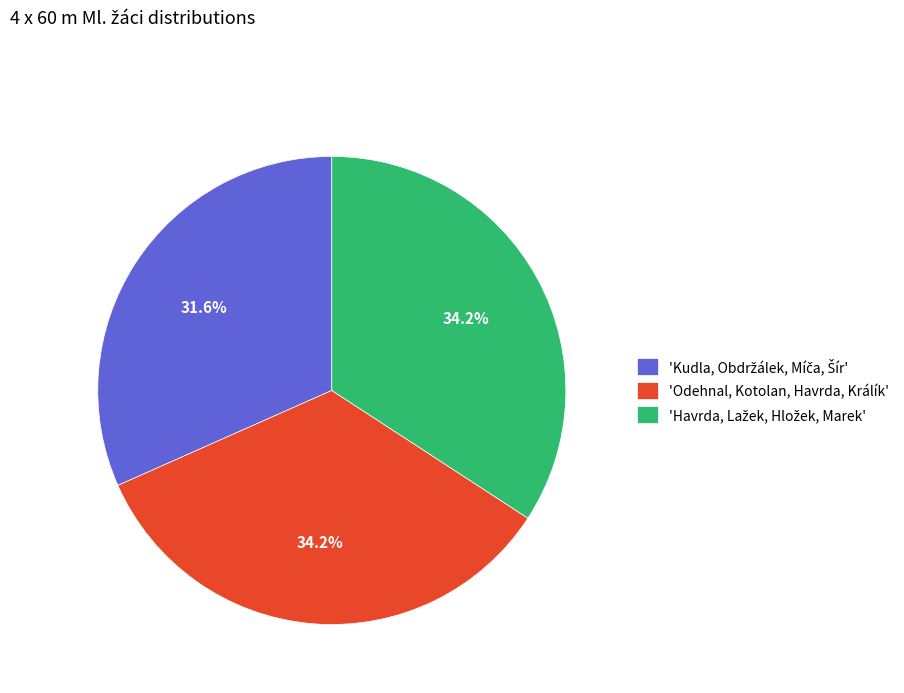

Is there a majority slice in this chart?

No